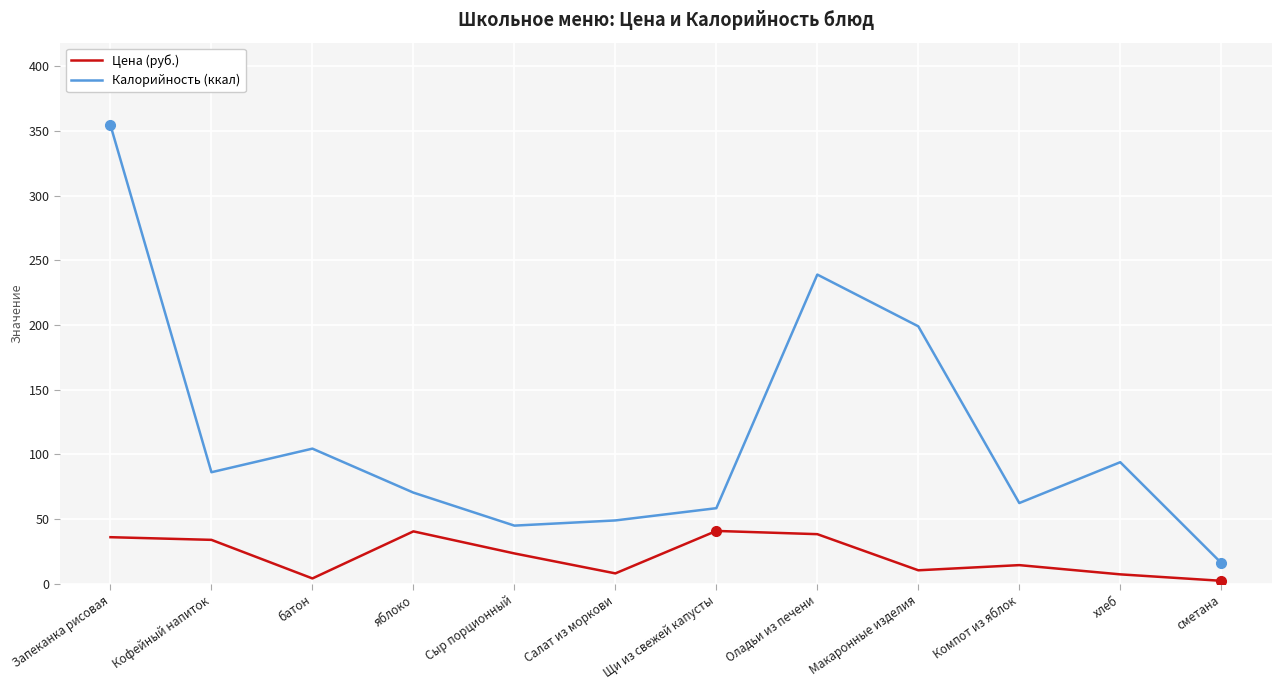

What is the lowest value of the Калорийность (ккал) series?

16.2